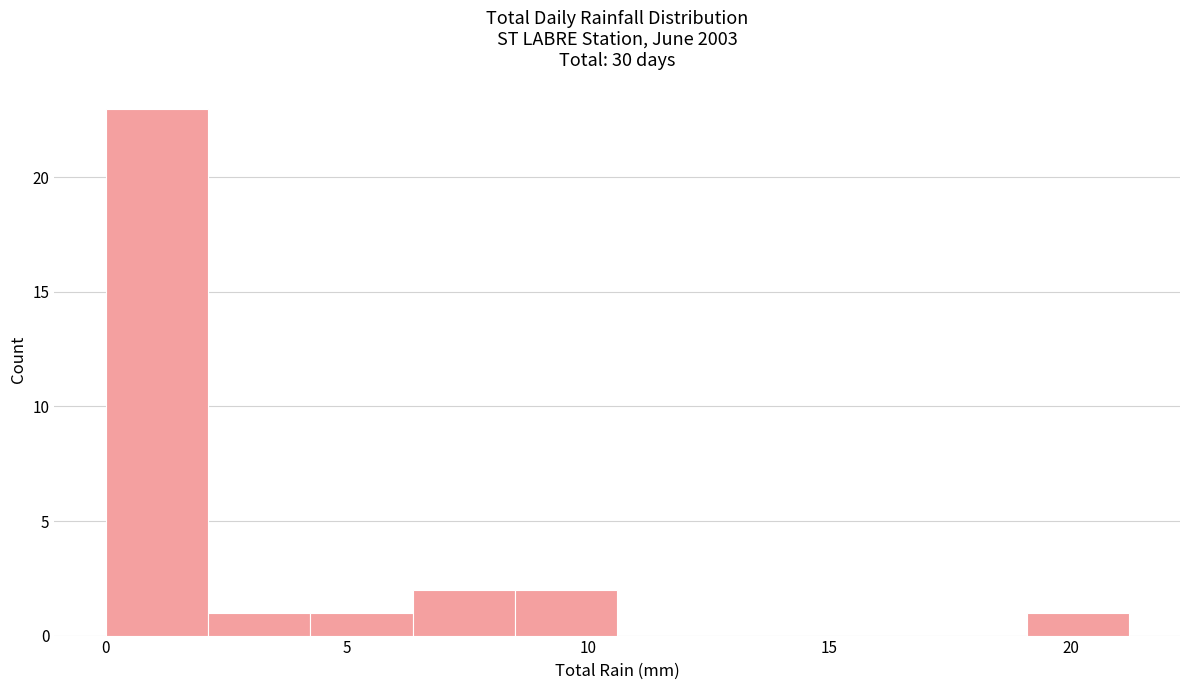

Reading left to right, list every bar in this chart as the range it spans on the x-axis followed by its height. Neither the bar edges nor the heights are printed on the chart, so give them approximately, as read against the axes.

0.0 to 2.0: 23
2.0 to 4.0: 1
4.0 to 6.5: 1
6.5 to 8.5: 2
8.5 to 10.5: 2
10.5 to 12.5: 0
12.5 to 15.0: 0
15.0 to 17.0: 0
17.0 to 19.0: 0
19.0 to 21.0: 1